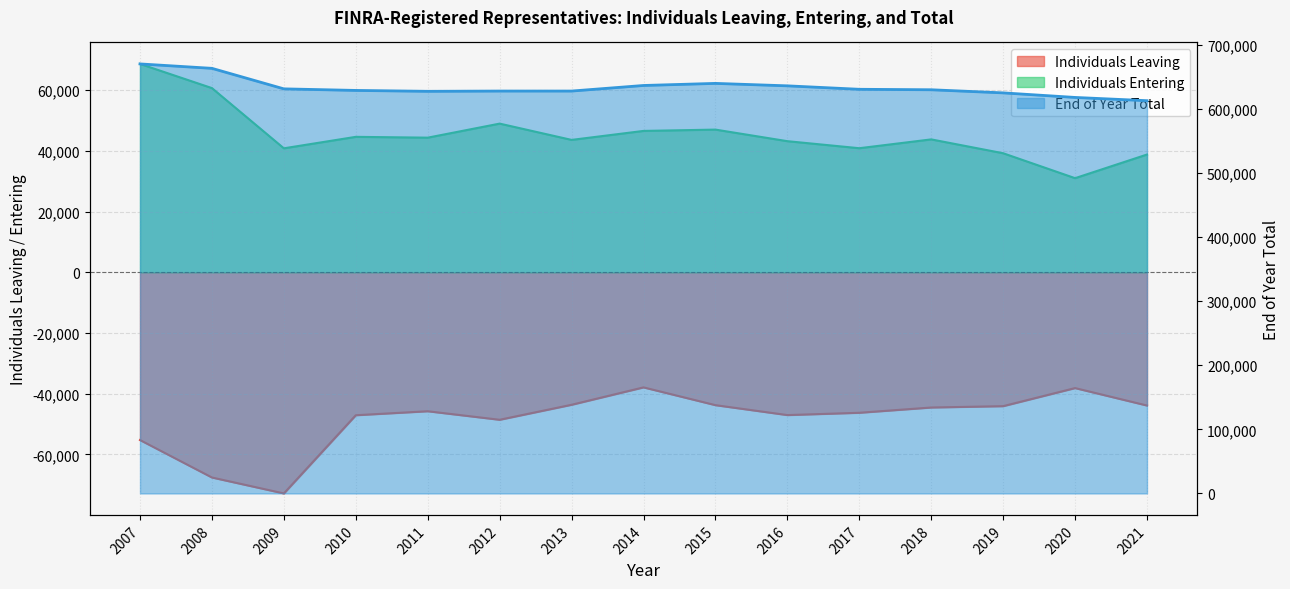

Reading left to right, transcribe all the data shown in this chart.

Individuals Leaving: 2007=-55269	2008=-67610	2009=-72864	2010=-47091	2011=-45777	2012=-48588	2013=-43645	2014=-37914	2015=-43772	2016=-47041	2017=-46281	2018=-44546	2019=-44101	2020=-38144	2021=-43896
Individuals Entering: 2007=68682	2008=60715	2009=40869	2010=44649	2011=44381	2012=49009	2013=43643	2014=46603	2015=47035	2016=43221	2017=40902	2018=43810	2019=39246	2020=31031	2021=38822
End of Year Total: 2007=669794	2008=662899	2009=630904	2010=628462	2011=627067	2012=627484	2013=627482	2014=636171	2015=639434	2016=635614	2017=630235	2018=629499	2019=624644	2020=617531	2021=612457